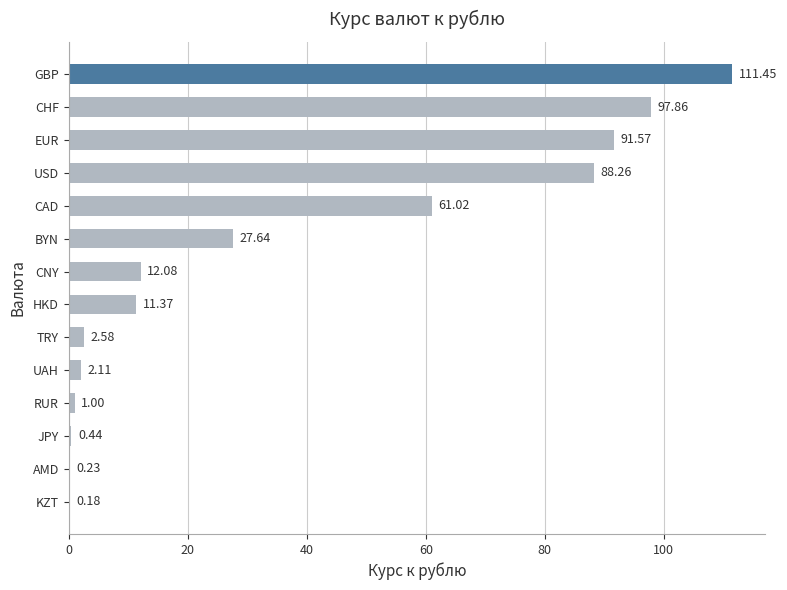

What is the sum of all values?

507.8